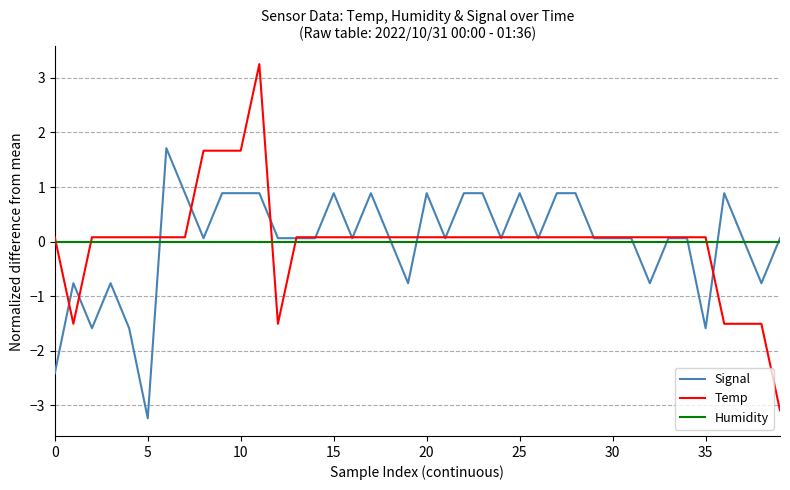

Which series ends up on top after the final intersection of Humidity and Signal?

Signal